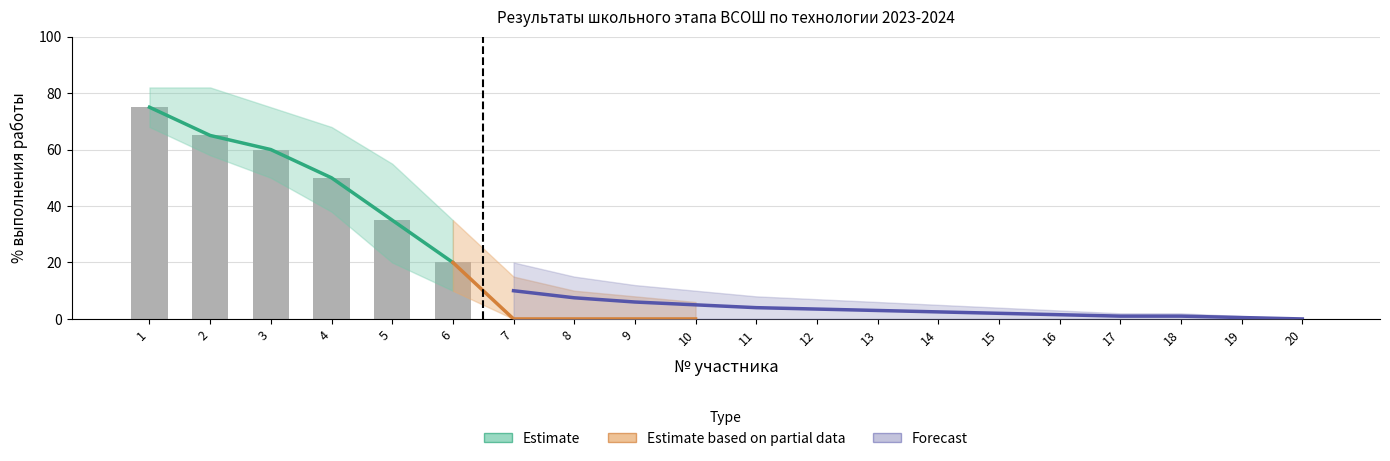

Between 9 and 20, which series saw the biggest shift?

upper_forecast